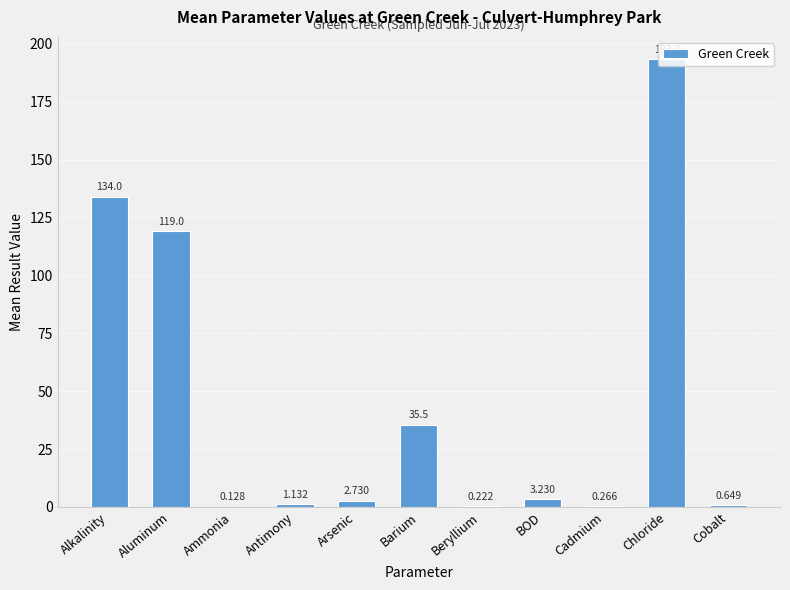

At which label does the data first exceed 2?

Alkalinity